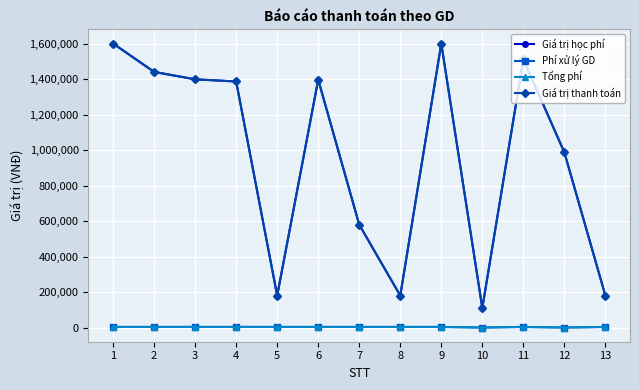

Does the chart have visible grid lines?

Yes